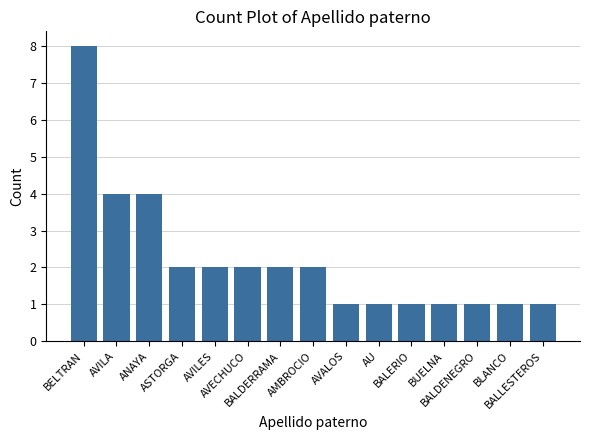

What position from the left is BELTRAN?

1